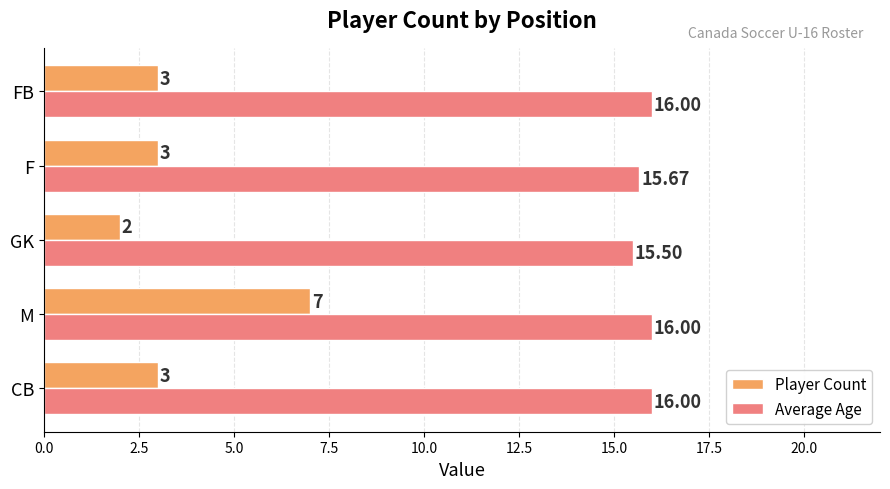

Where is Average Age nearest to the value 15?

GK